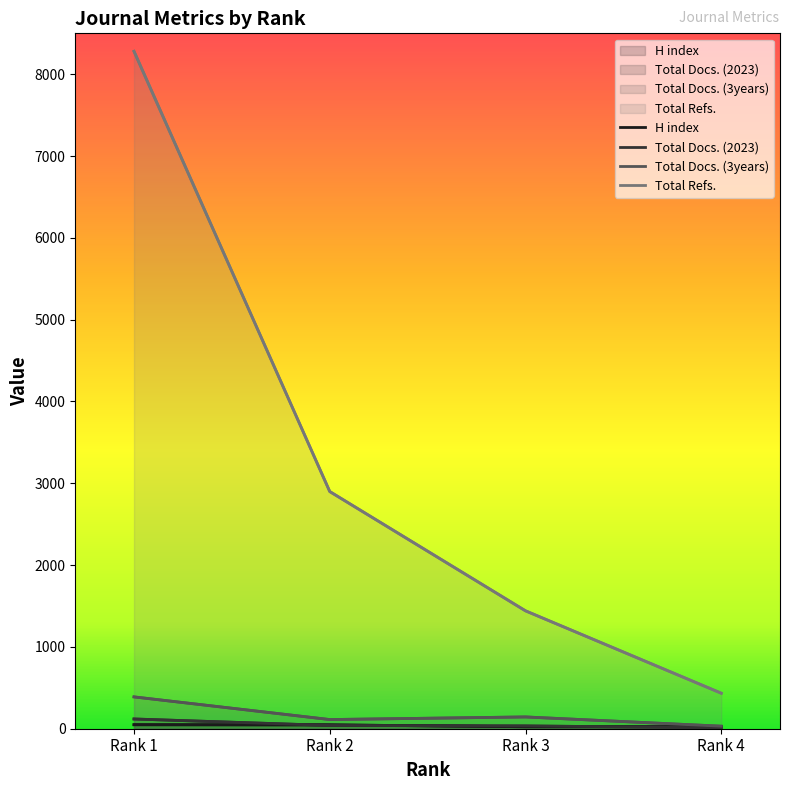

True or false: Total Refs. and Total Docs. (3years) cross at least once.

False